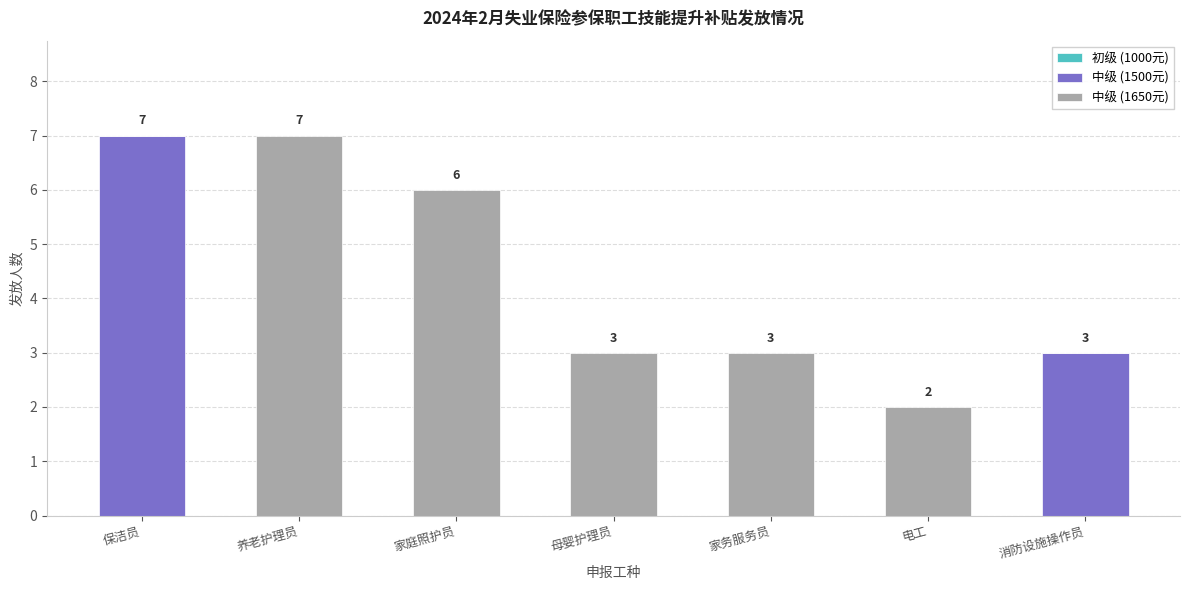

At which label is 中级 (1500元) closest to 3?

消防设施操作员